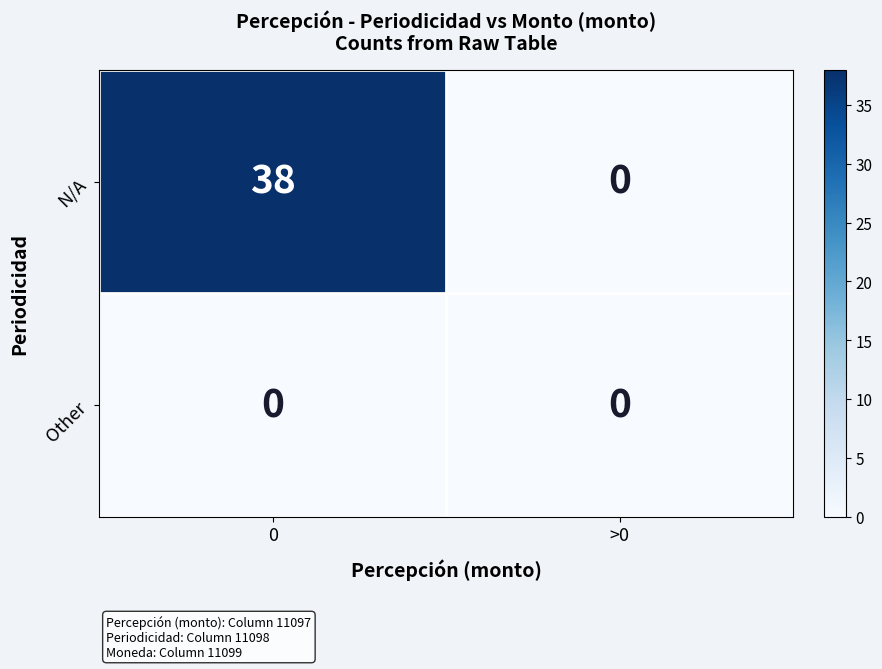

What is the difference between the highest and lowest values at 0?

38